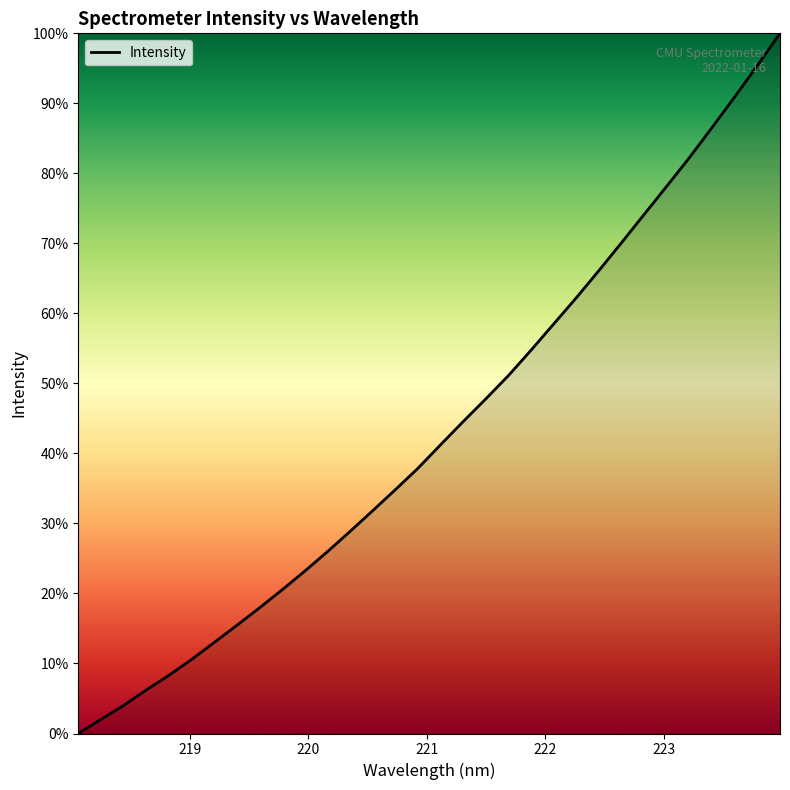

What is the difference between the maximum and second lowest values?

98.0